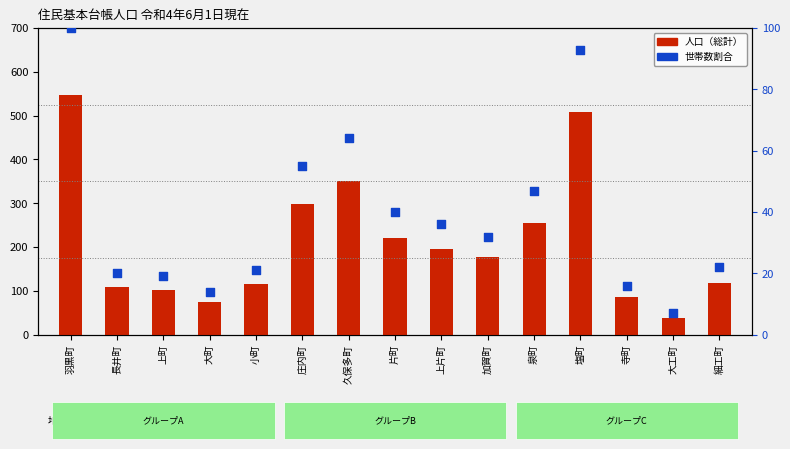

Which series reaches the maximum Y coordinate?

人口（総計）